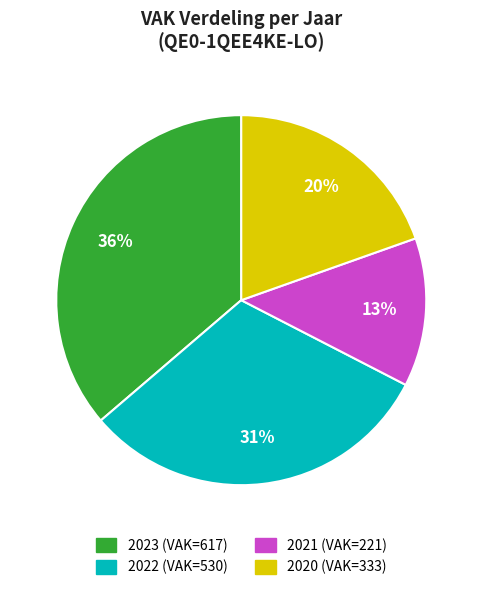

Is there any slice that represents more than half of the pie?

No